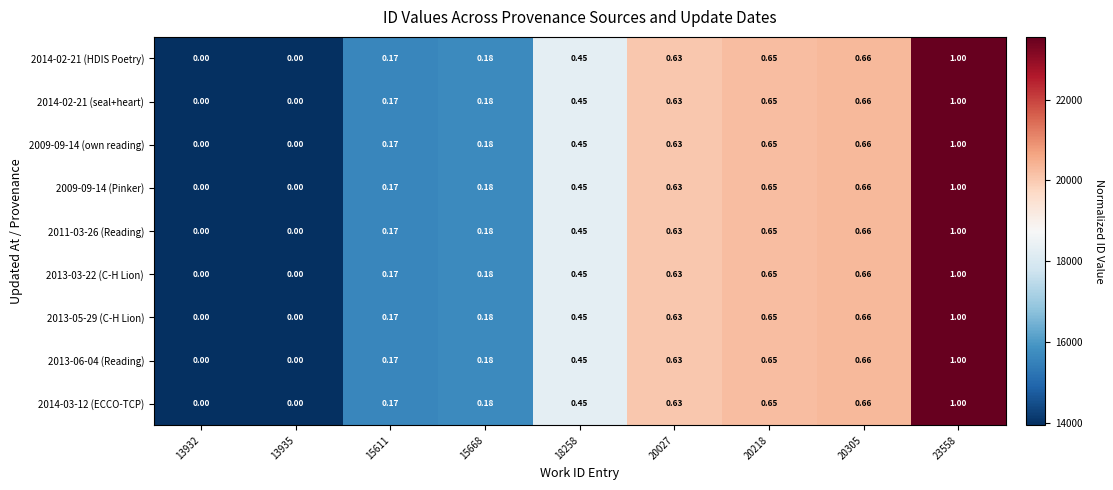

Is the value of 2009-09-14 (own reading) at 18258 greater than the value of 2014-02-21 (seal+heart) at 15668?

Yes